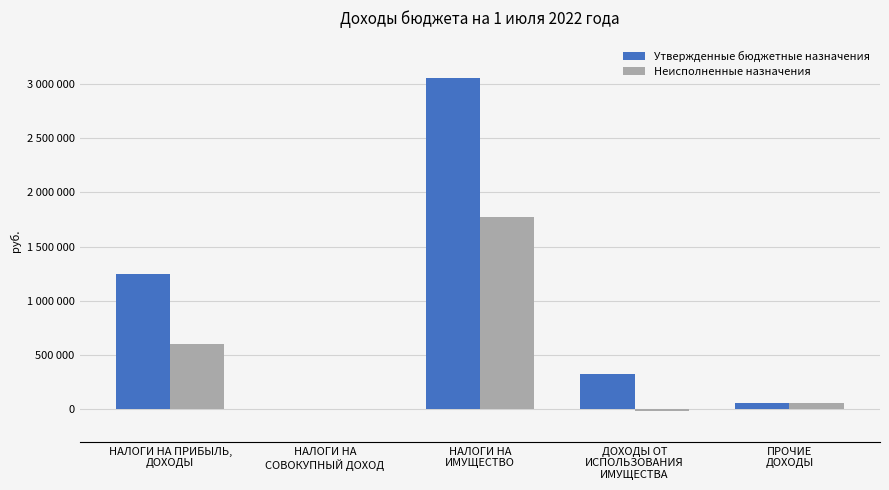

Which category has the lowest value in the Неисполненные назначения series?

ДОХОДЫ ОТ
ИСПОЛЬЗОВАНИЯ
ИМУЩЕСТВА